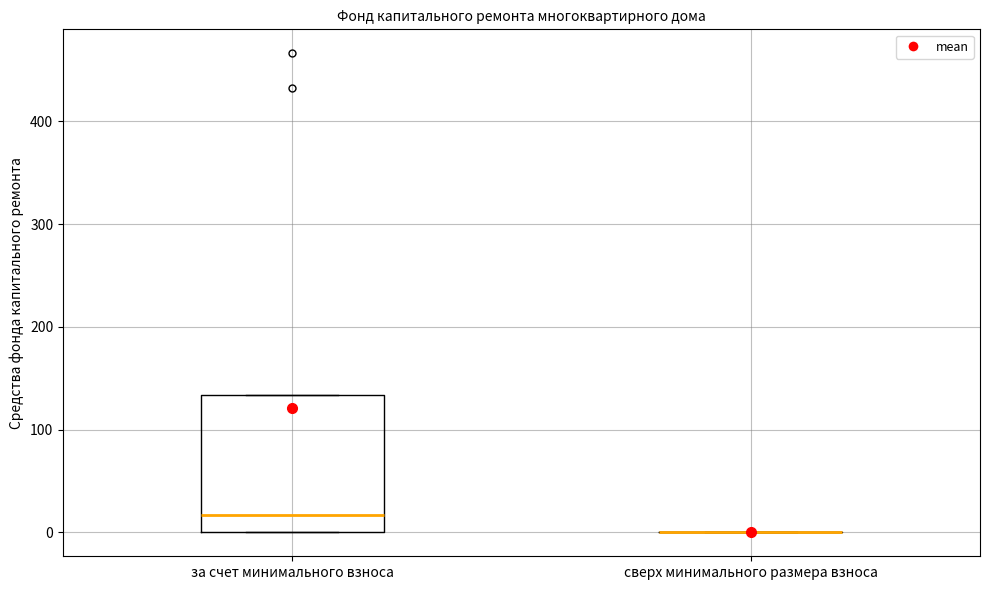

Comparing the boxes themselves (not the whiskers), which one is the tallest?

за счет минимального взноса